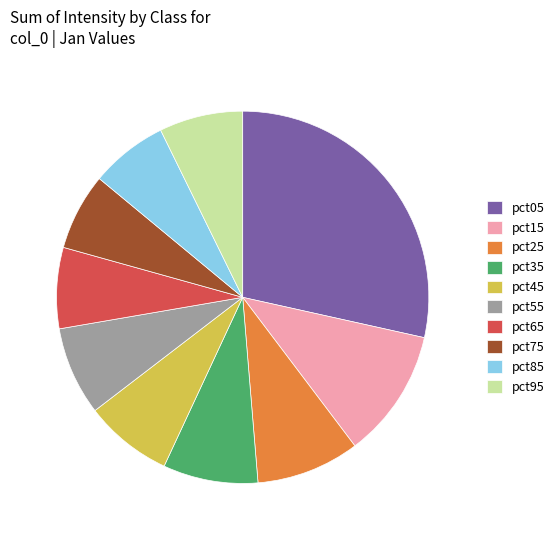

How many segments does this pie chart have?

10